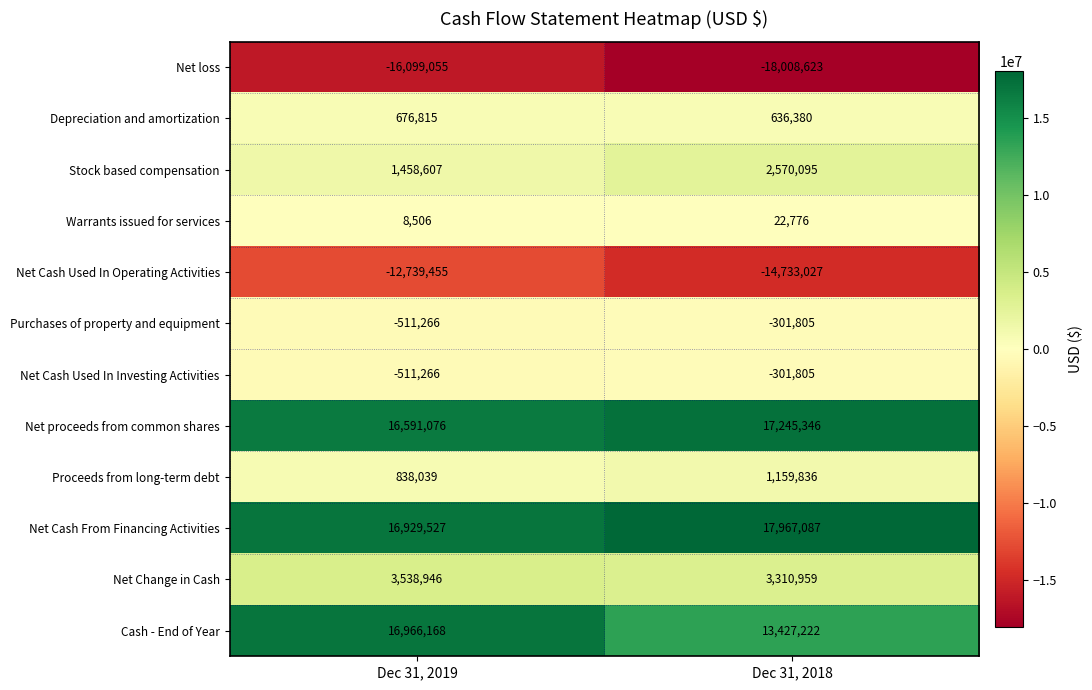

True or false: Stock based compensation has a value of 2299052 at Dec 31, 2019.

False